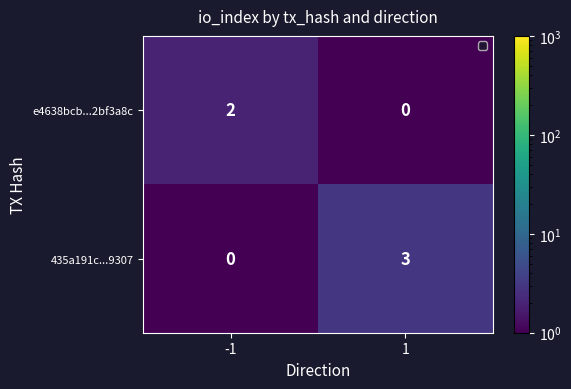

What is the maximum value for 435a191c...9307?

3